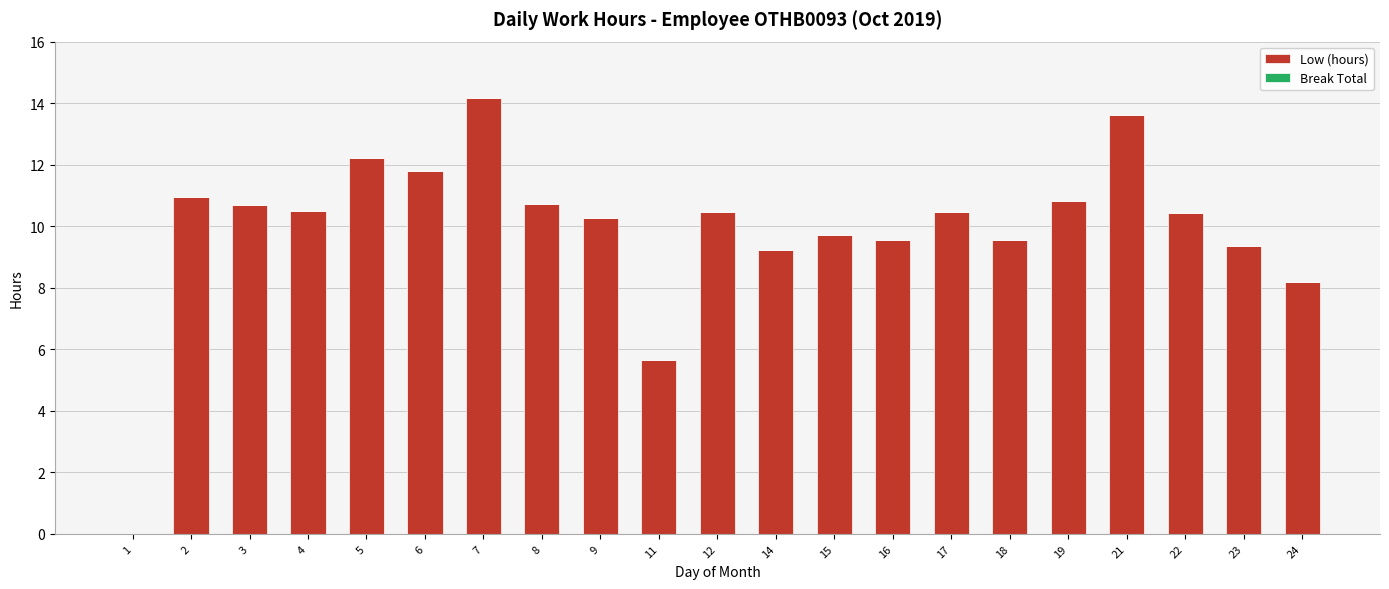

True or false: the data shows 6.7 at 19.

False